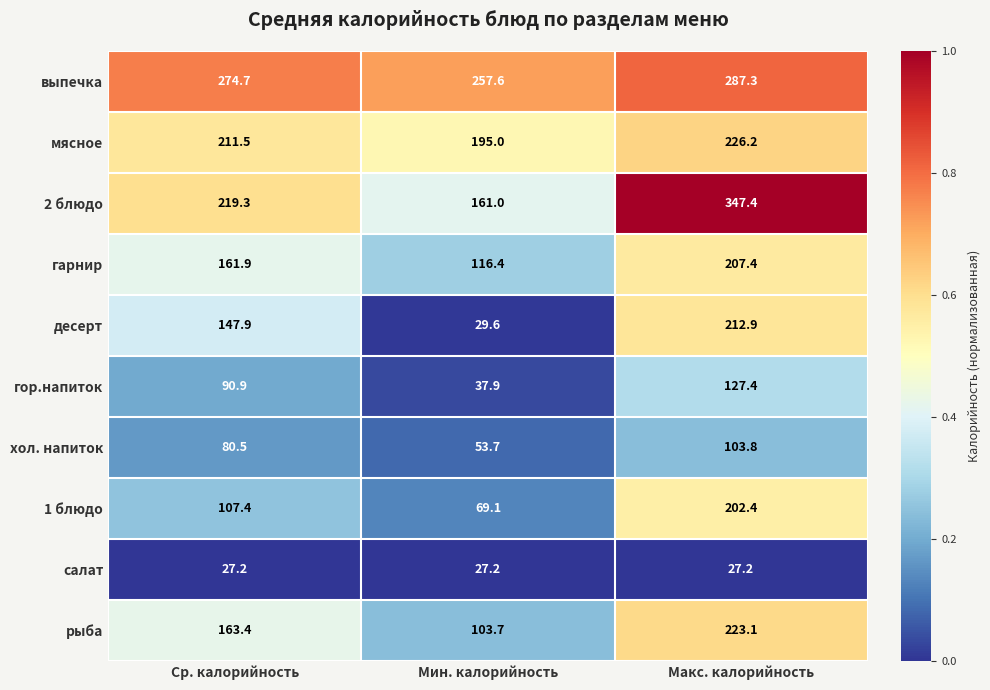

Reading left to right, what are all the values shown in this chart?

выпечка: 274.7	257.6	287.3
мясное: 211.5	195.0	226.2
2 блюдо: 219.3	161.0	347.4
гарнир: 161.9	116.4	207.4
десерт: 147.9	29.6	212.9
гор.напиток: 90.9	37.9	127.4
хол. напиток: 80.5	53.7	103.8
1 блюдо: 107.4	69.1	202.4
салат: 27.2	27.2	27.2
рыба: 163.4	103.7	223.1